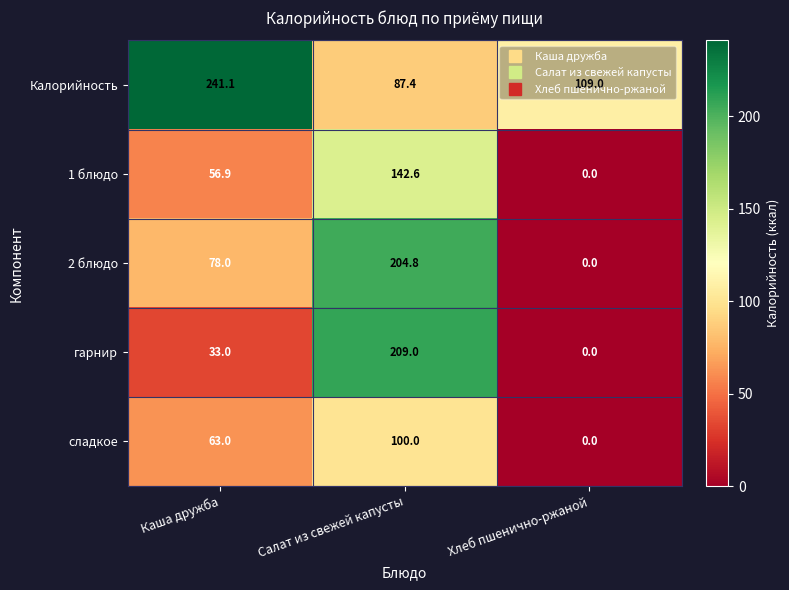

Which series changed the most between Каша дружба and Салат из свежей капусты?

гарнир